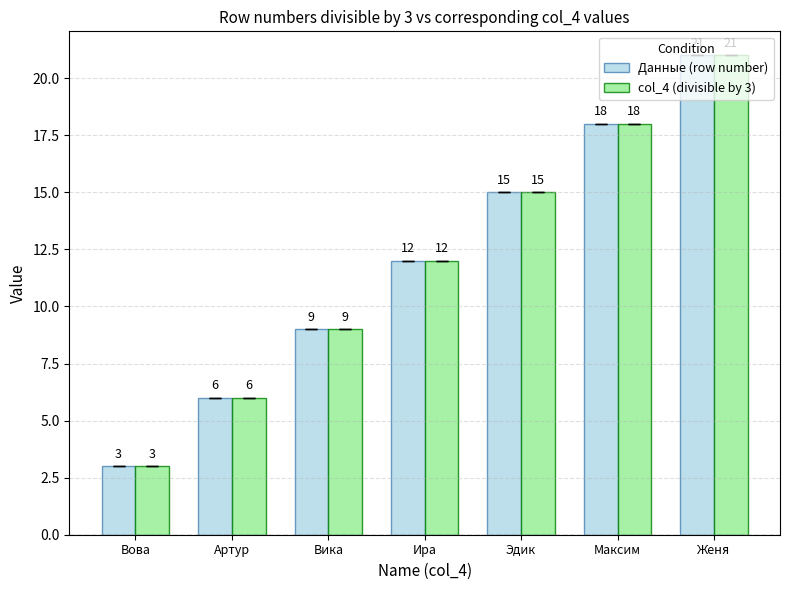

Are the bars grouped side by side (vs. stacked)?

Yes